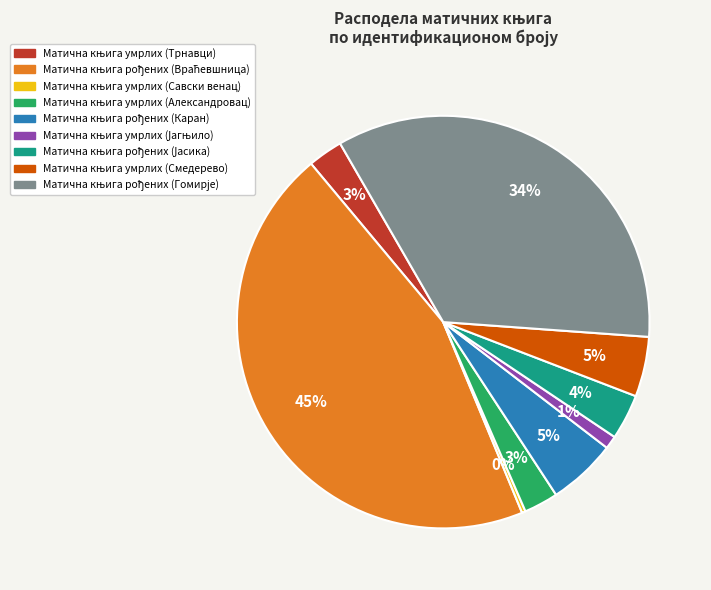

To the nearest percent, what is the difference between the largest and smallest slice percentages?

45%